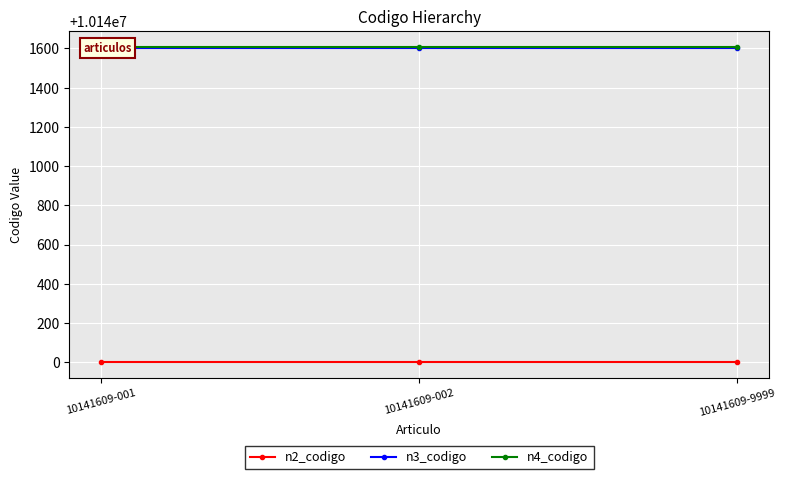

What are all the series names shown in the legend?

n2_codigo, n3_codigo, n4_codigo